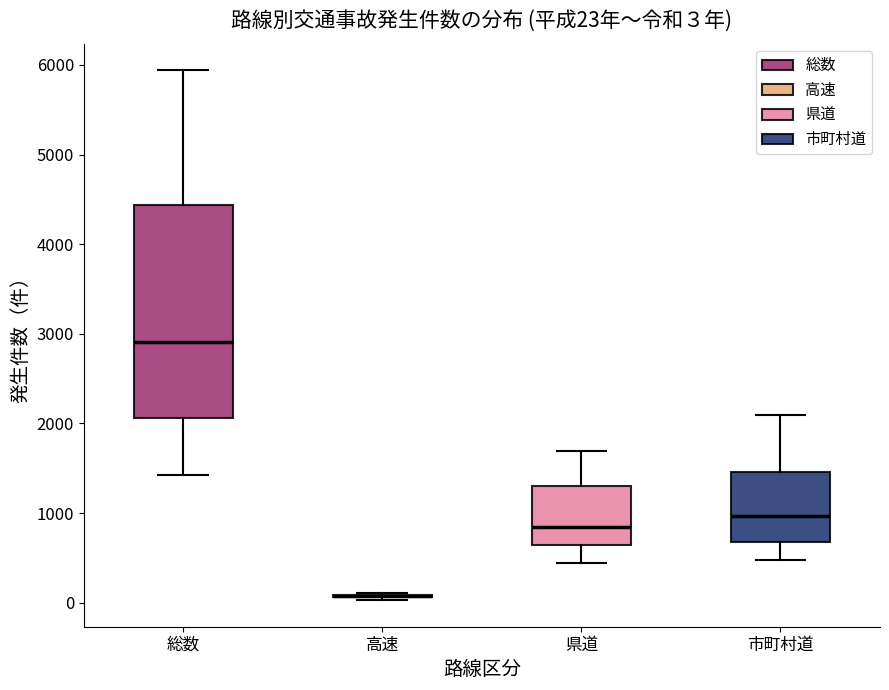

Which box is the tallest, from its lower edge to its upper edge?

総数